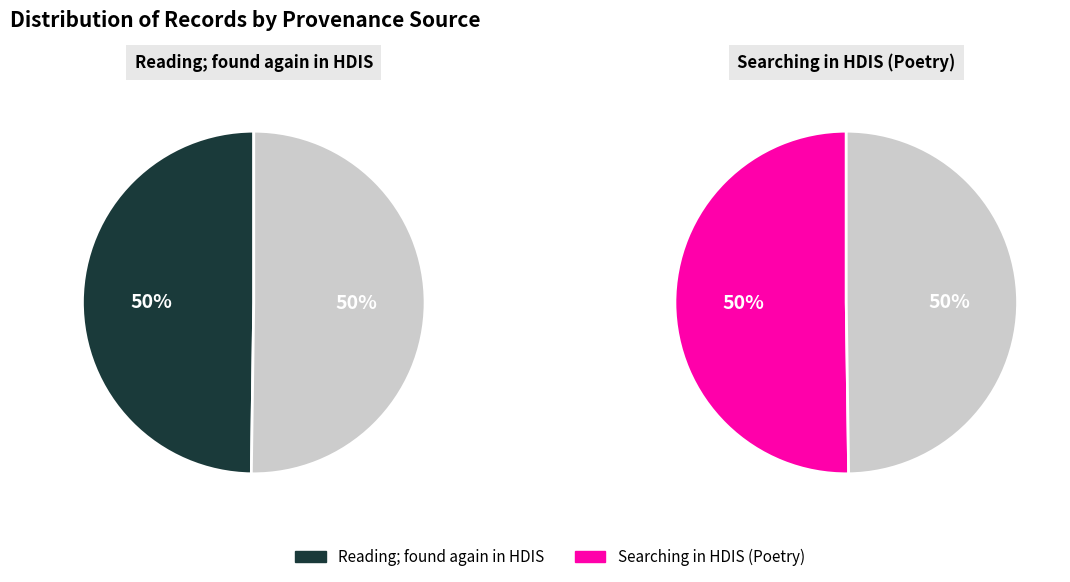

Which slice is the smallest?

Reading; found again in HDIS